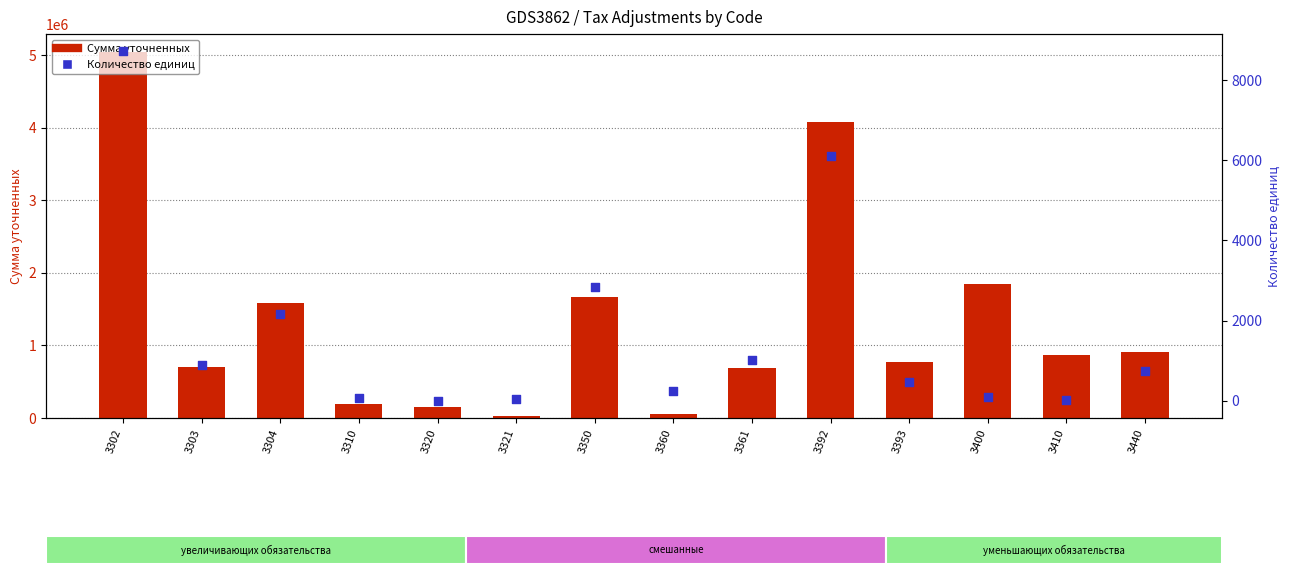

Which series contains the lowest Y value?

Количество единиц